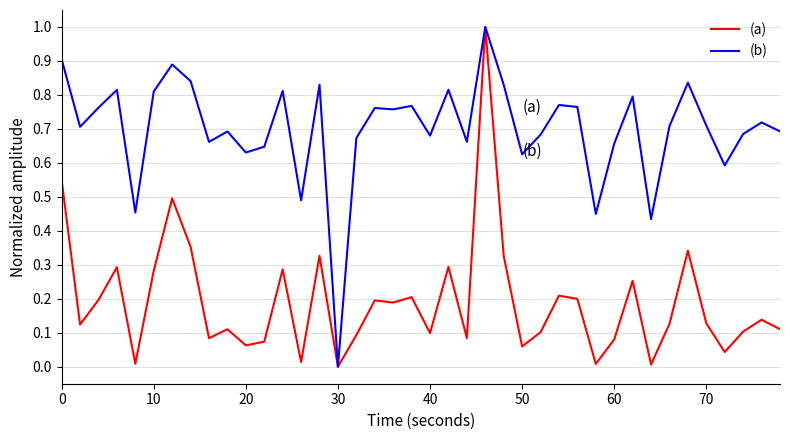

In (b), how many points are lower than both neighbors (excluding endpoints)?

13